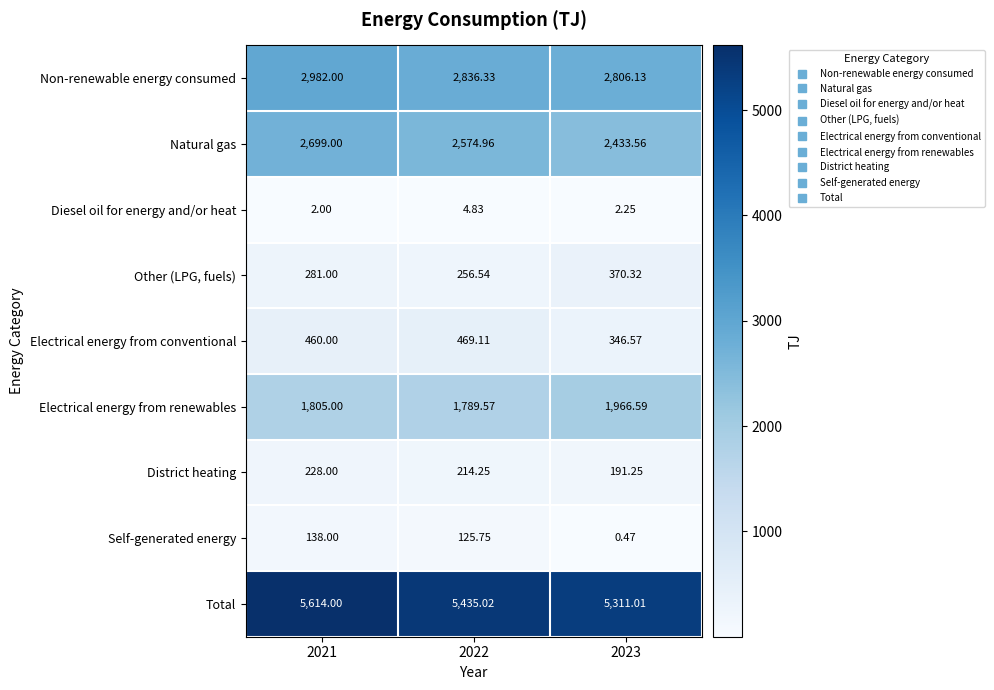

At 2023, list the series in order from largest to smallest.

Total, Non-renewable energy consumed, Natural gas, Electrical energy from renewables, Other (LPG, fuels), Electrical energy from conventional, District heating, Diesel oil for energy and/or heat, Self-generated energy